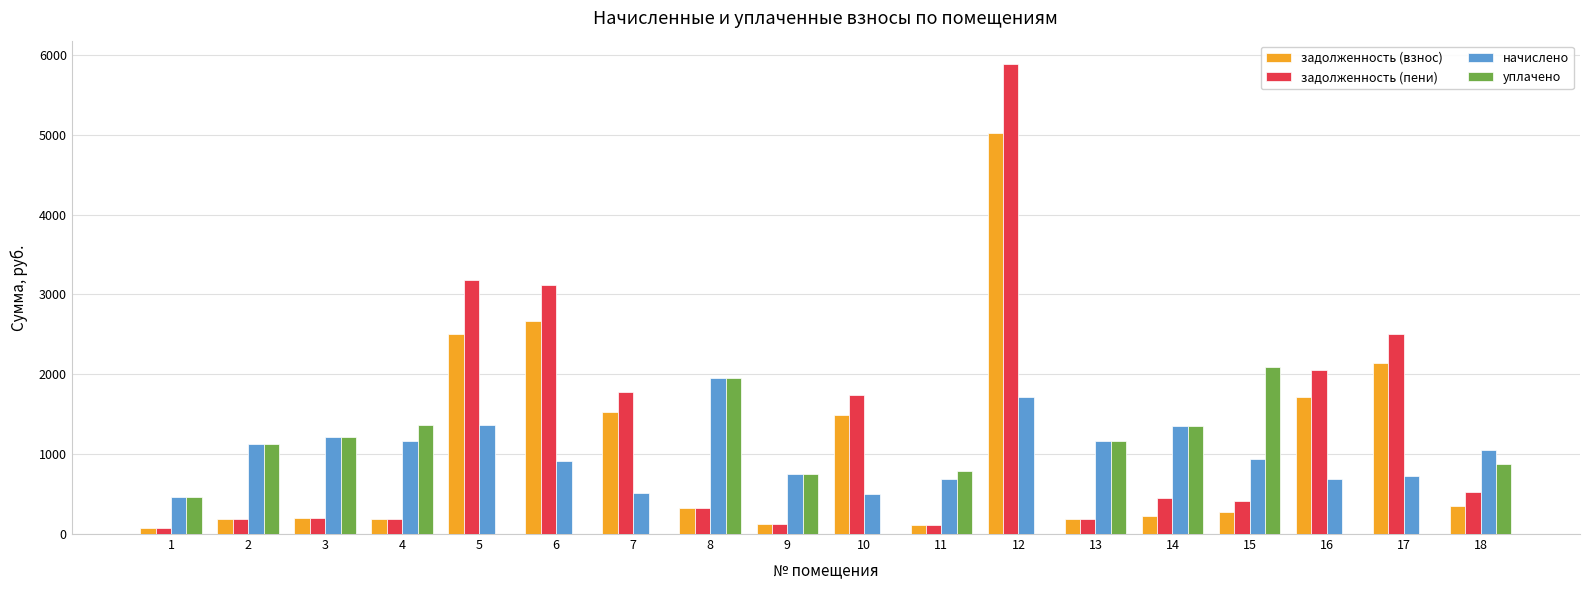

What is the total value across all series at 5?

7051.1